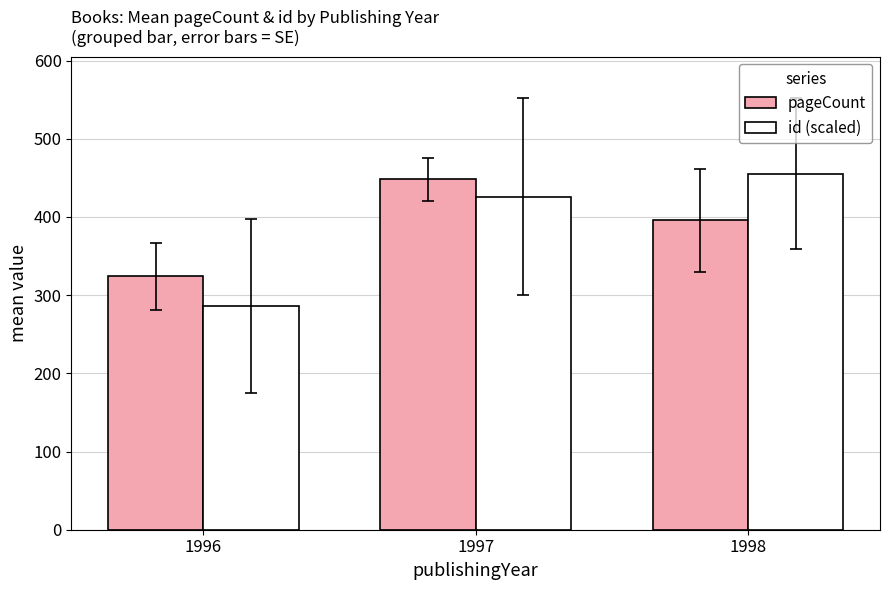

At which label does id (scaled) reach its peak?

1998